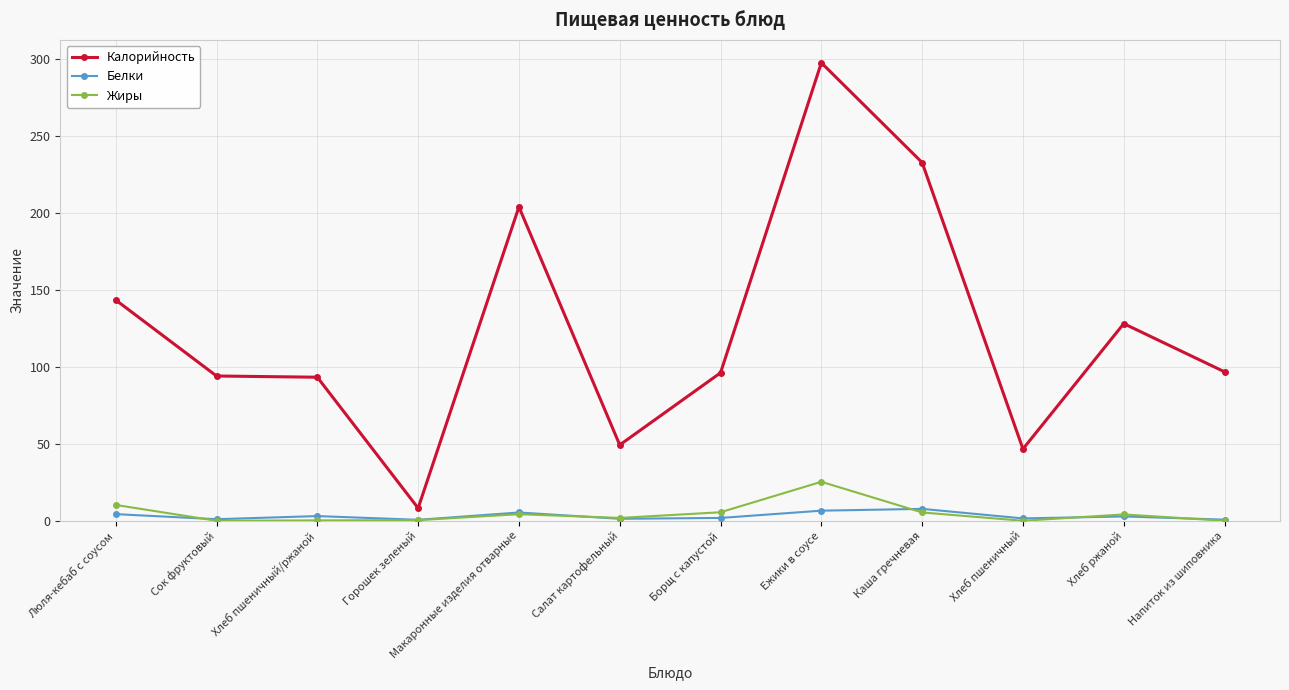

True or false: Белки and Жиры cross at least once.

True